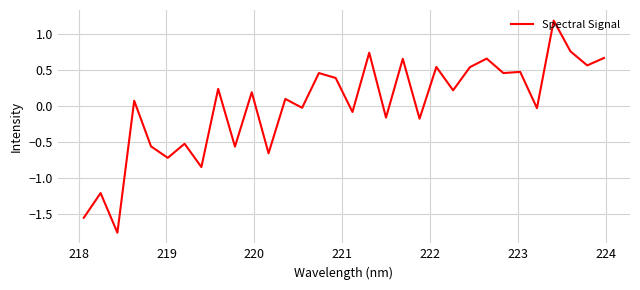

What is the difference between the maximum and minimum values?

3.0